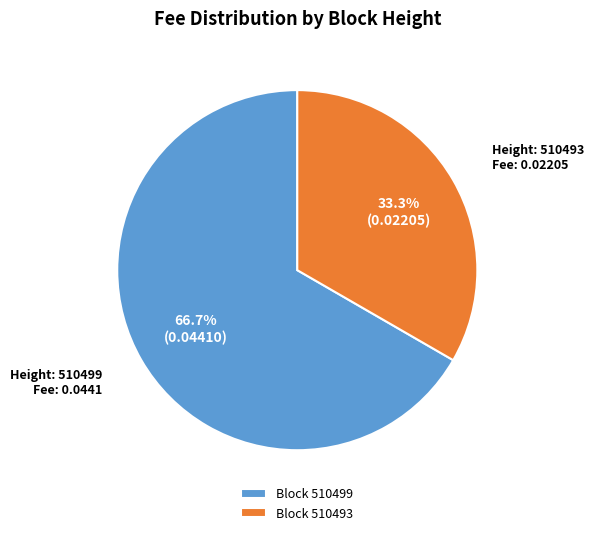

What is the total percentage of Block 510499 and Block 510493?

100.0%